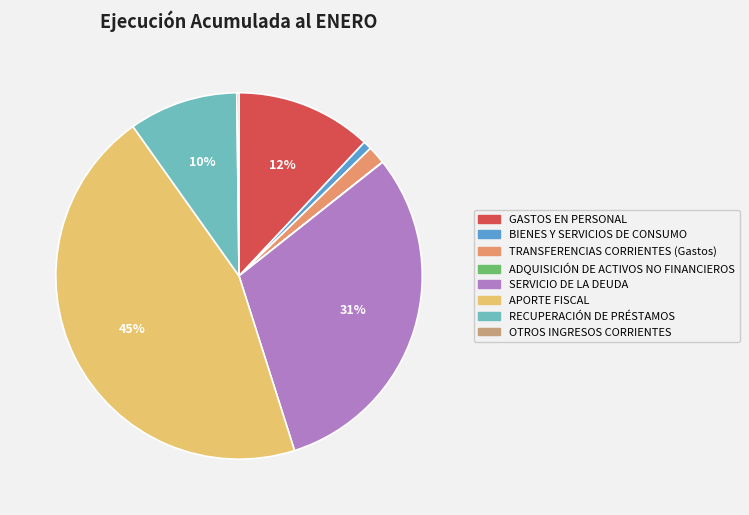

Does GASTOS EN PERSONAL account for over 50% of the chart?

No